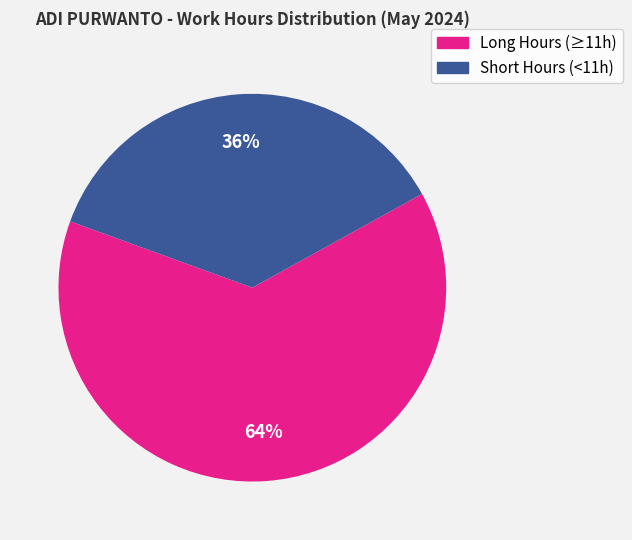

How many slices are in this pie chart?

2